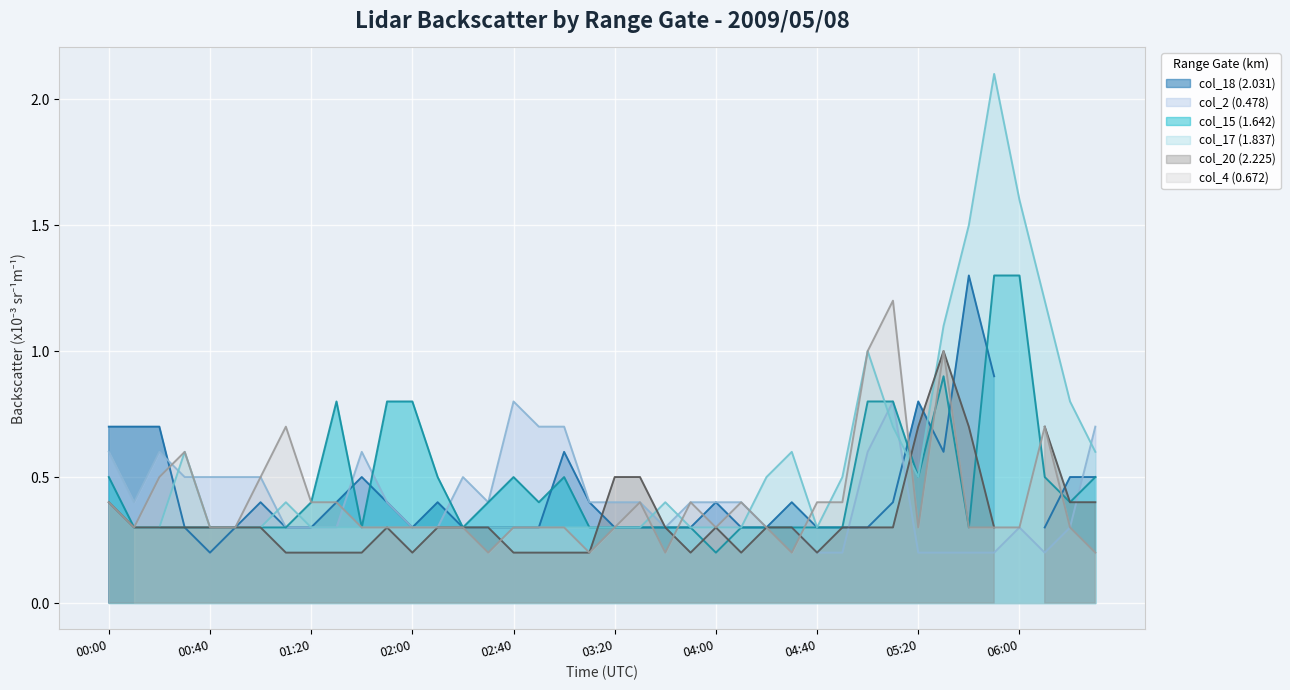

Which series has the largest total across all categories?

col_15 (1.642)